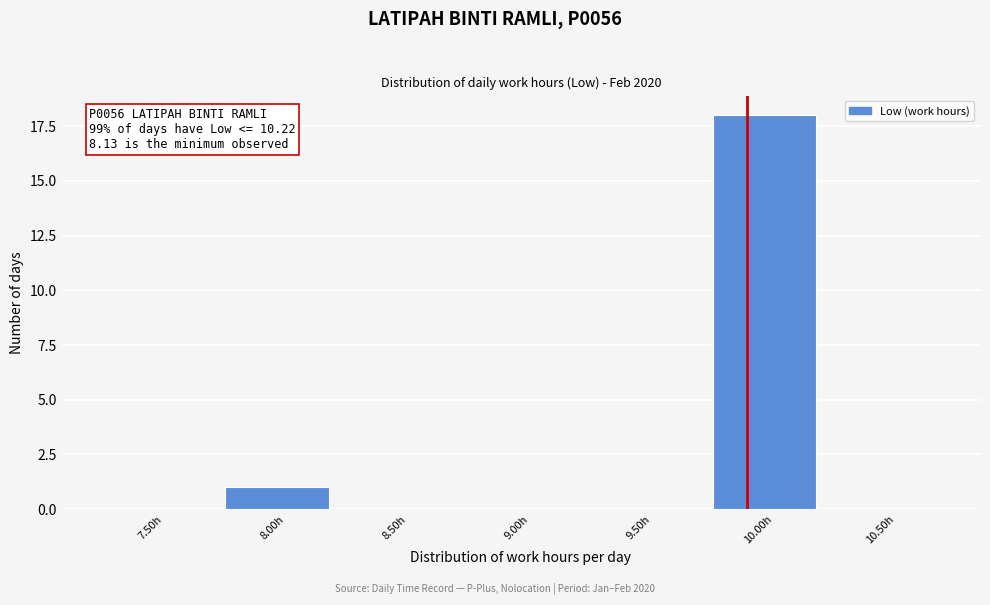

Reading left to right, extract all data points from this chart.

7.50h=0	8.00h=1	8.50h=0	9.00h=0	9.50h=0	10.00h=18	10.50h=0